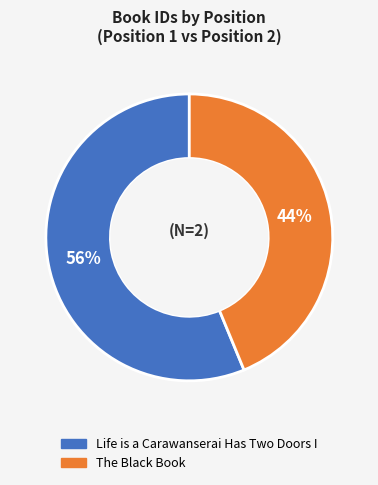

How many slices are in this pie chart?

2